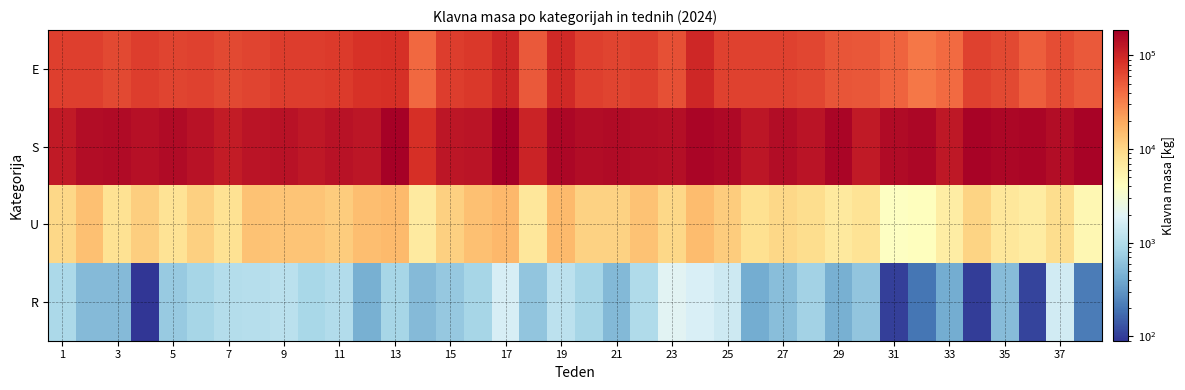

How many data points does each series have?

38